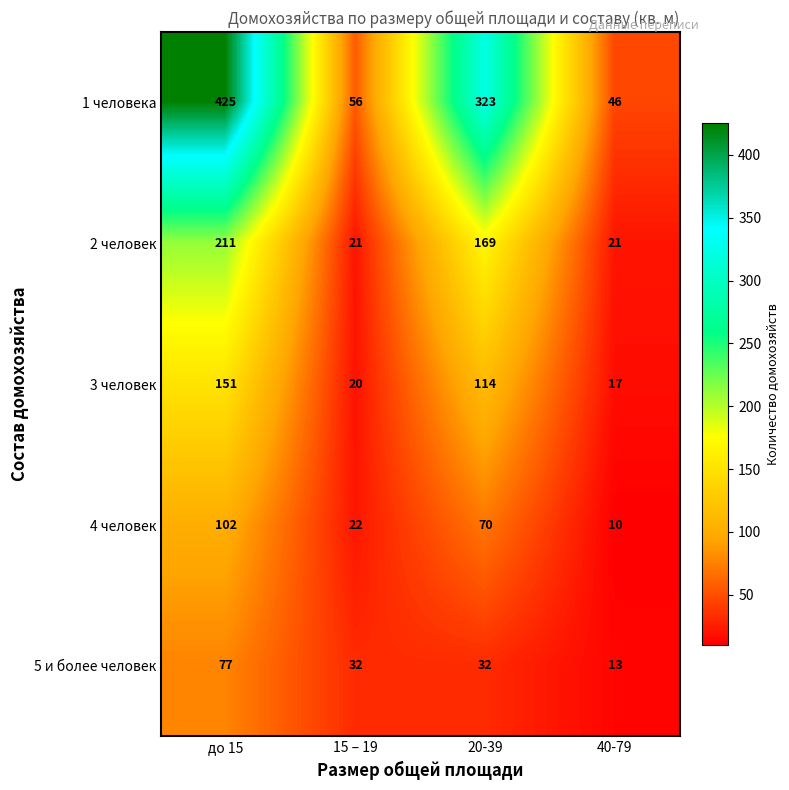

Which category has the highest value across all series?

до 15